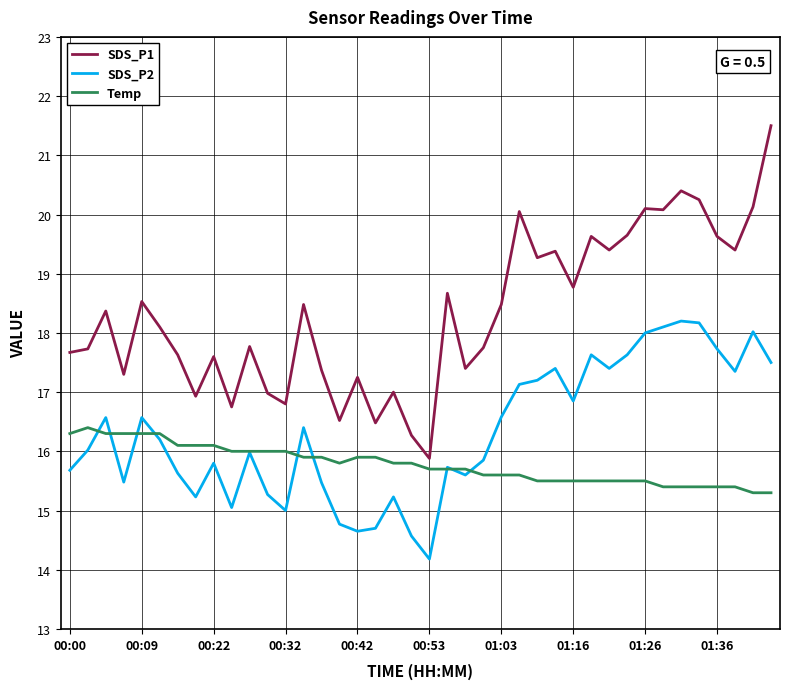

Rank the series by their average value, from lowest to highest.

Temp, SDS_P2, SDS_P1